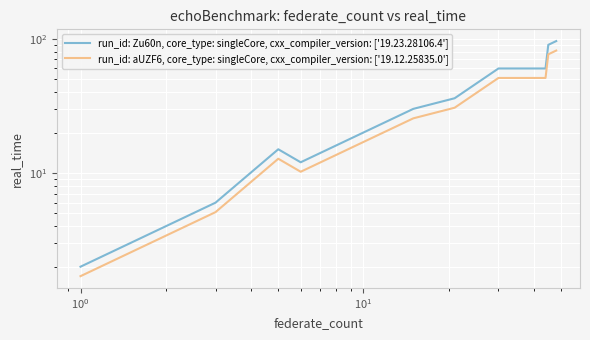

What is the difference between the maximum and second lowest values in the run_id: Zu60n, core_type: singleCore, cxx_compiler_version: ['19.23.28106.4'] series?

90.0